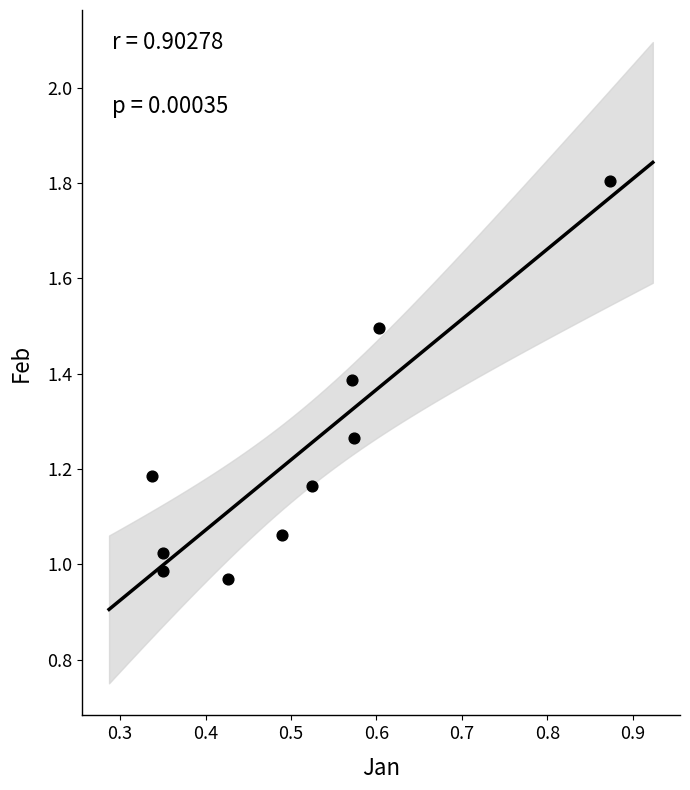

What is the average X value?

0.5